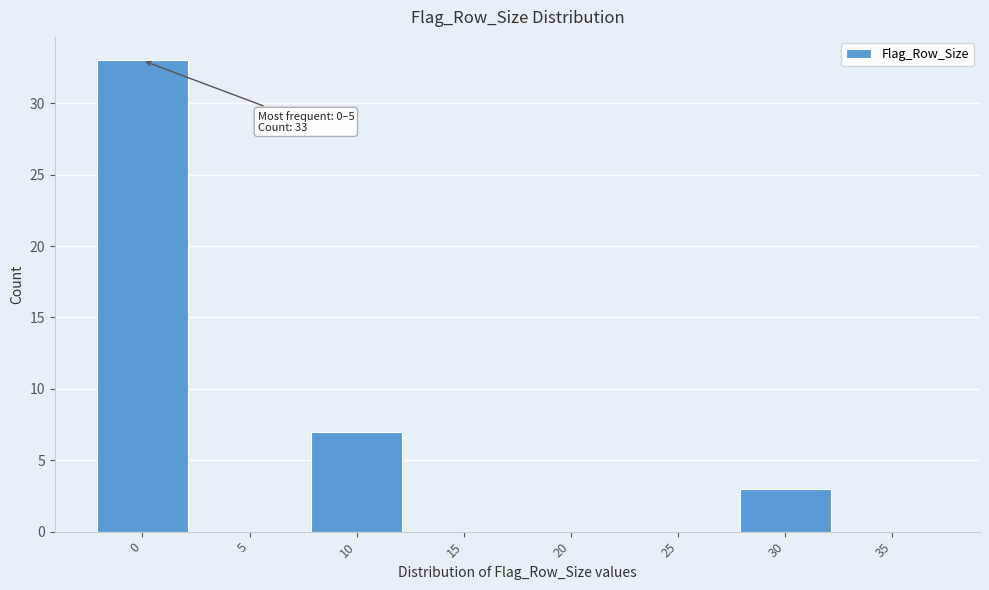

Reading right to left, what are all the values shown in this chart?

35=0	30=3	25=0	20=0	15=0	10=7	5=0	0=33